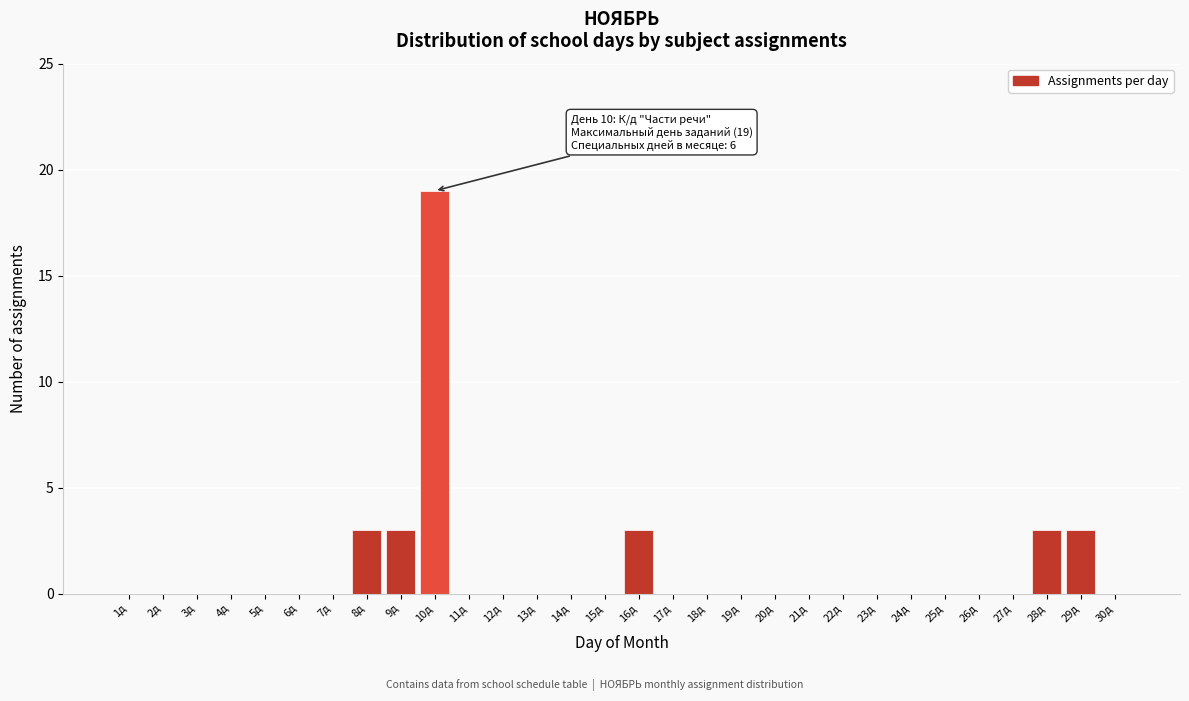

Reading left to right, what are all the values shown in this chart?

1д=0	2д=0	3д=0	4д=0	5д=0	6д=0	7д=0	8д=3	9д=3	10д=19	11д=0	12д=0	13д=0	14д=0	15д=0	16д=3	17д=0	18д=0	19д=0	20д=0	21д=0	22д=0	23д=0	24д=0	25д=0	26д=0	27д=0	28д=3	29д=3	30д=0